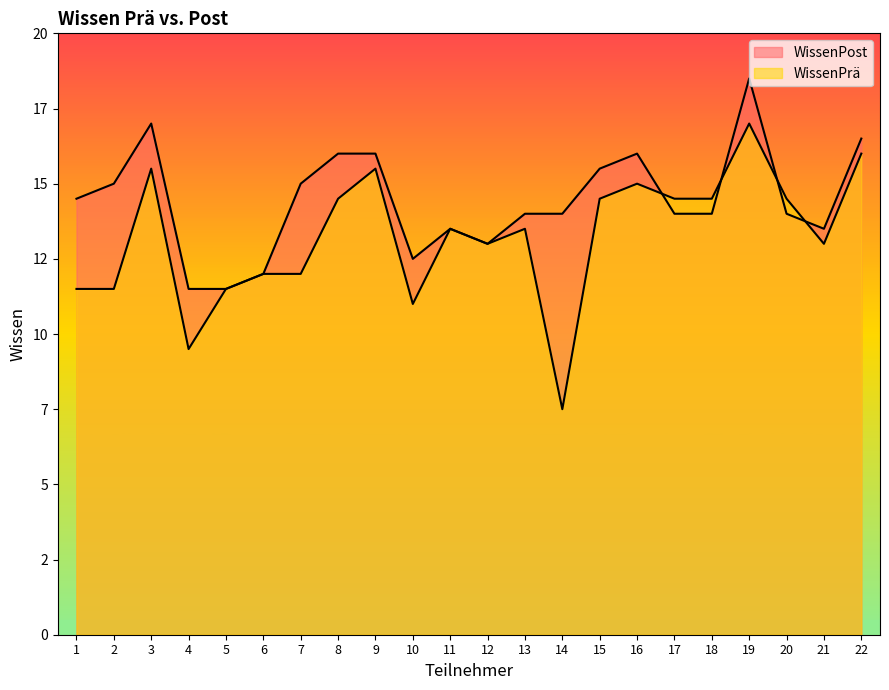

Reading right to left, extract all data points from this chart.

WissenPost: 16.5	13.5	14.0	18.5	14.0	14.0	16.0	15.5	14.0	14.0	13.0	13.5	12.5	16.0	16.0	15.0	12.0	11.5	11.5	17.0	15.0	14.5
WissenPrä: 16.0	13.0	14.5	17.0	14.5	14.5	15.0	14.5	7.5	13.5	13.0	13.5	11.0	15.5	14.5	12.0	12.0	11.5	9.5	15.5	11.5	11.5